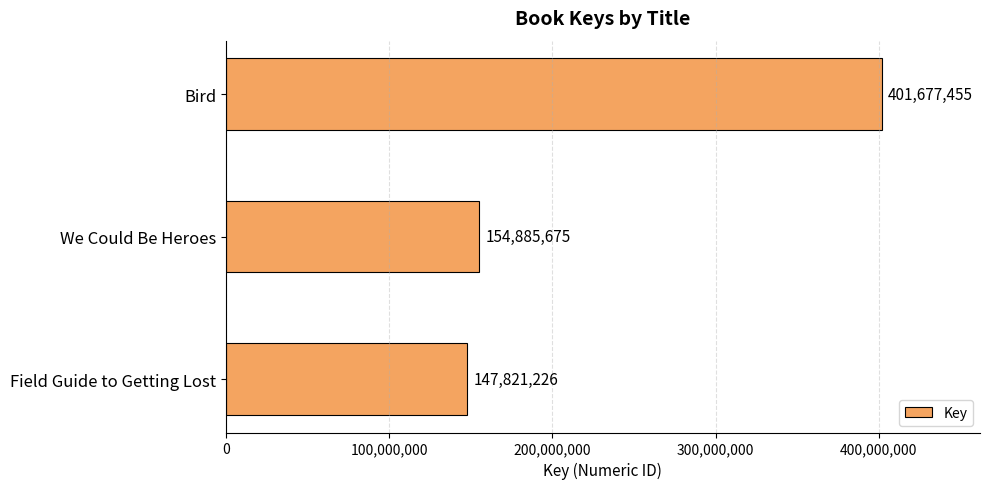

Reading bottom to top, extract all data points from this chart.

Field Guide to Getting Lost=147821226	We Could Be Heroes=154885675	Bird=401677455